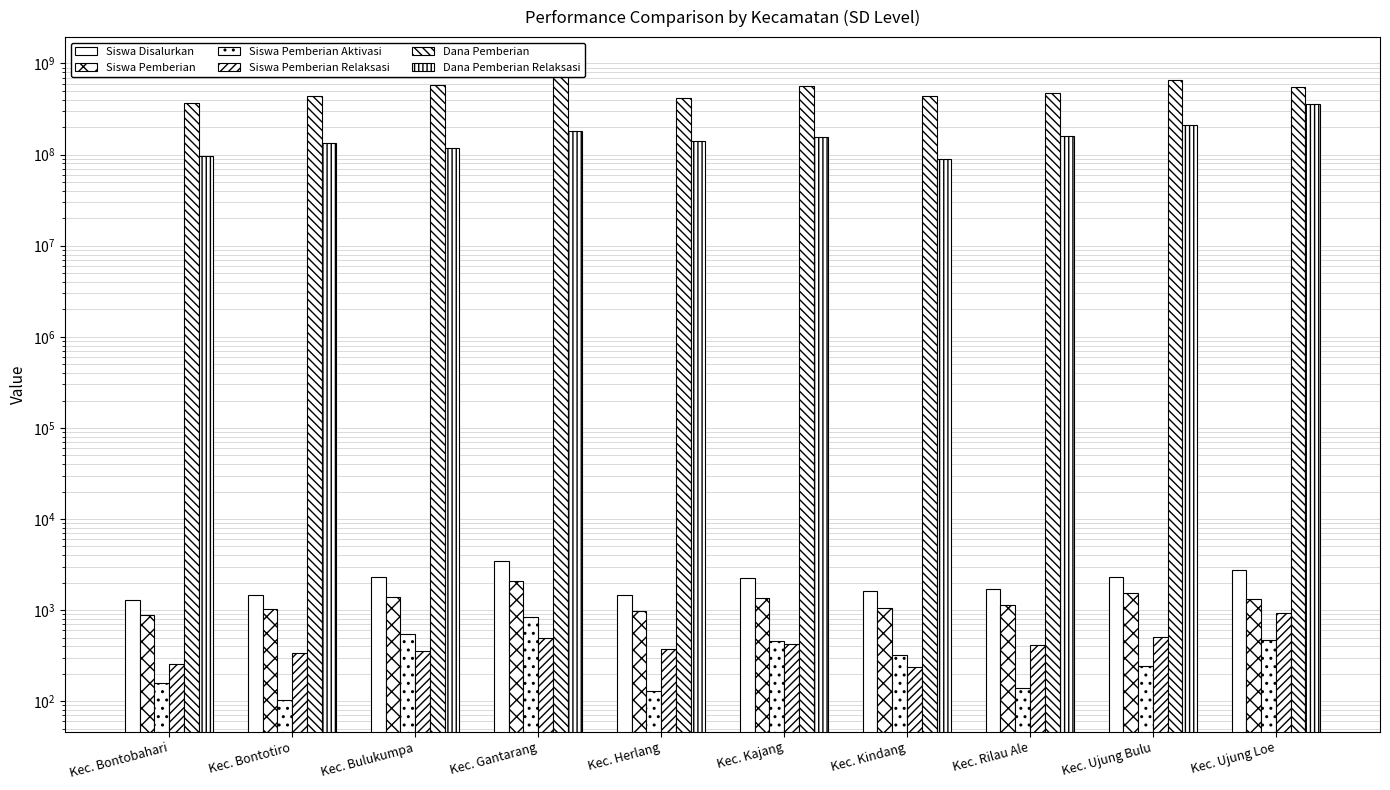

At how many categories does at least one series exceed 637960736?

2